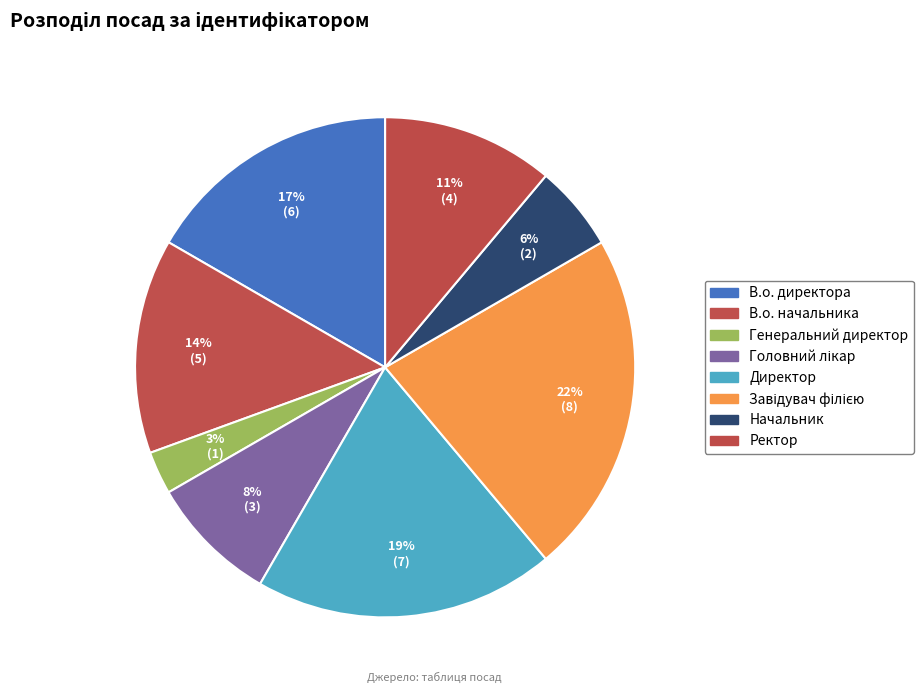

Which has a higher value, В.о. начальника or Начальник?

В.о. начальника